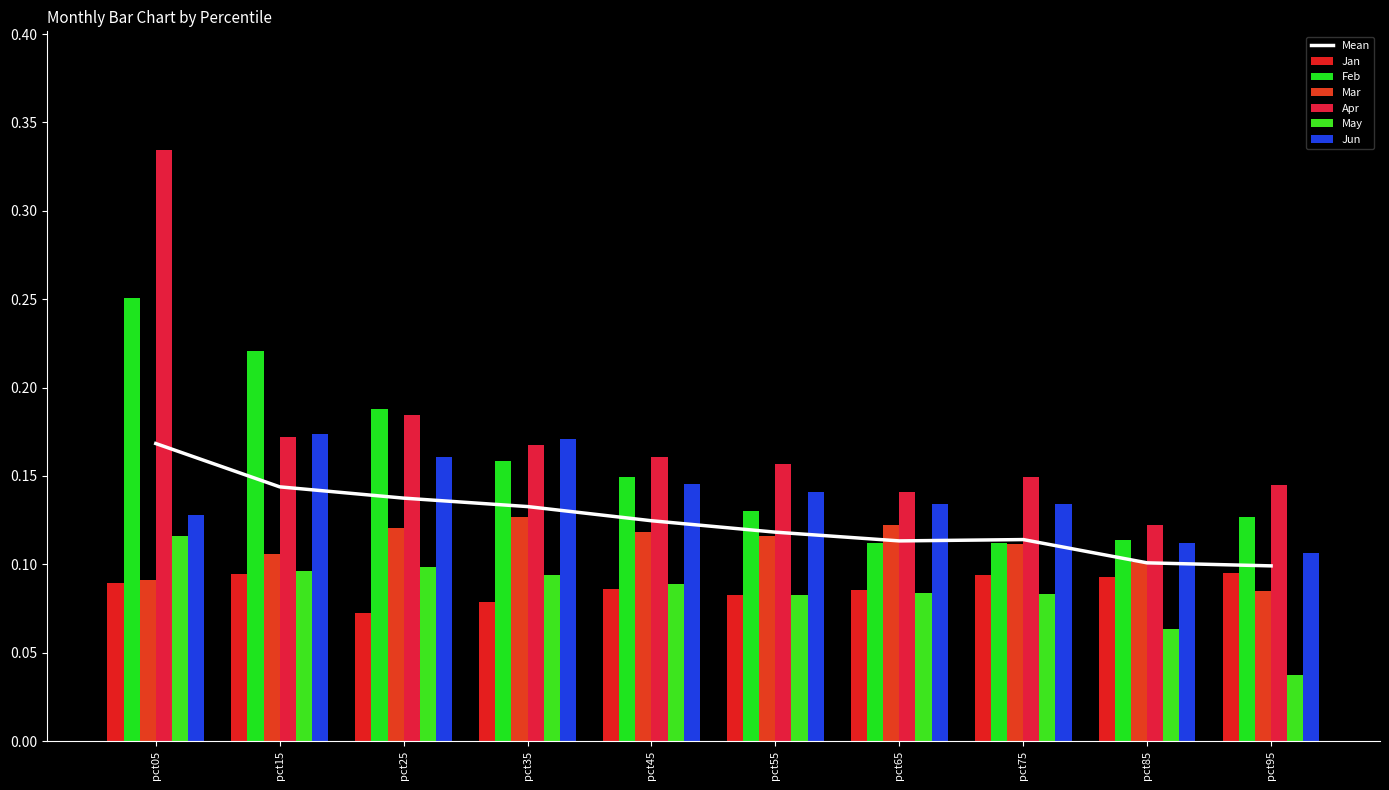

What is the difference between the maximum and minimum values in the Jun series?

0.1